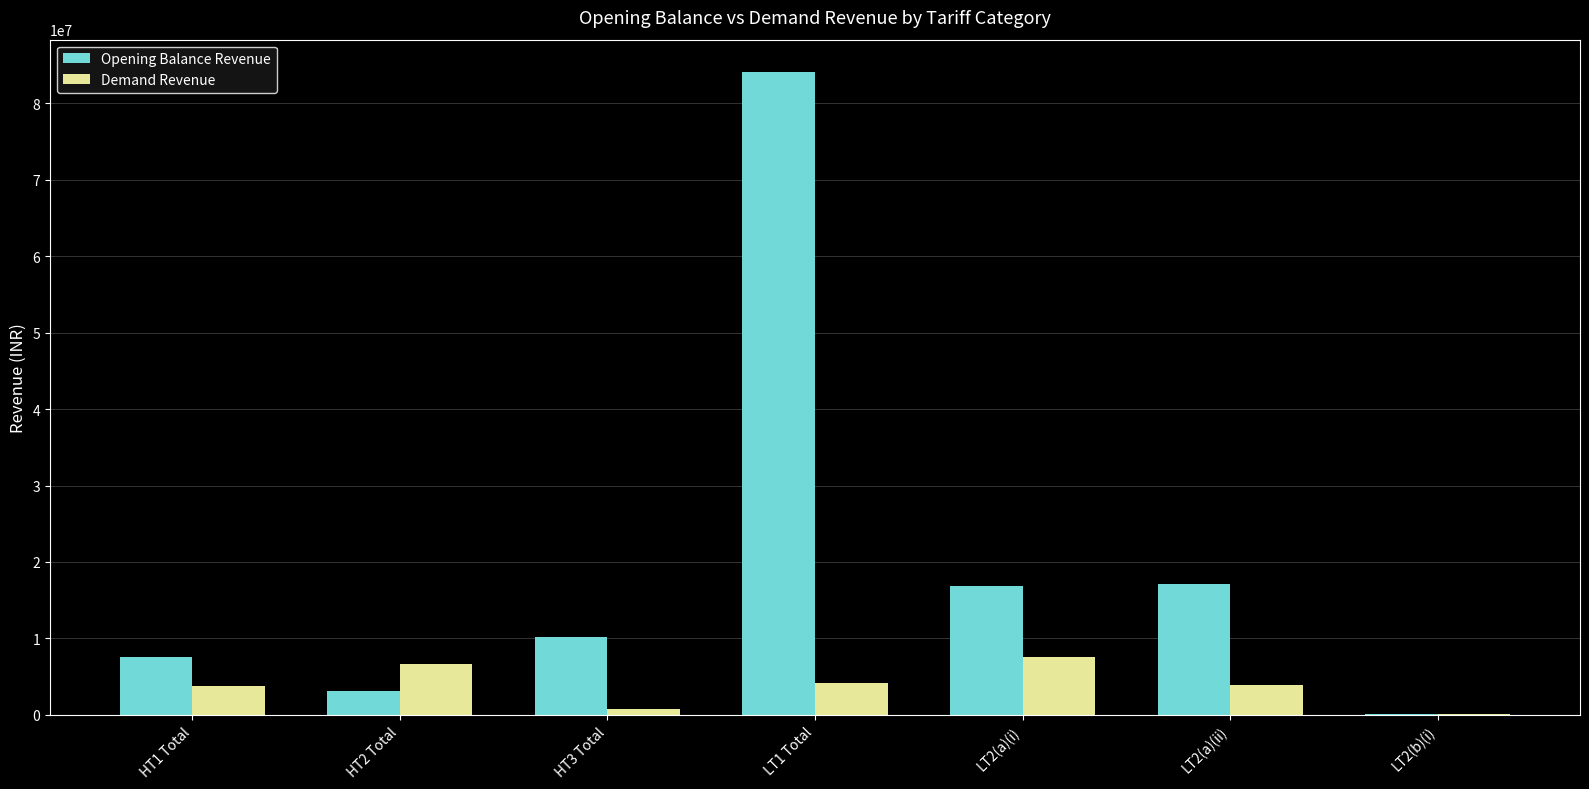

What is the sum of all Demand Revenue values?

27260844.5